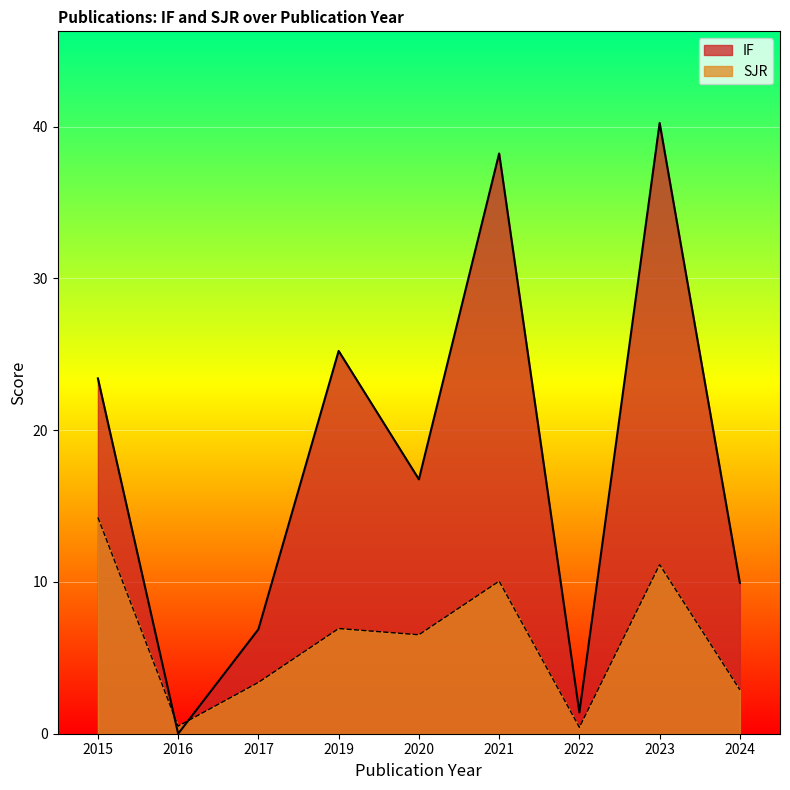

True or false: IF has a value of 12.9 at 2015.

False